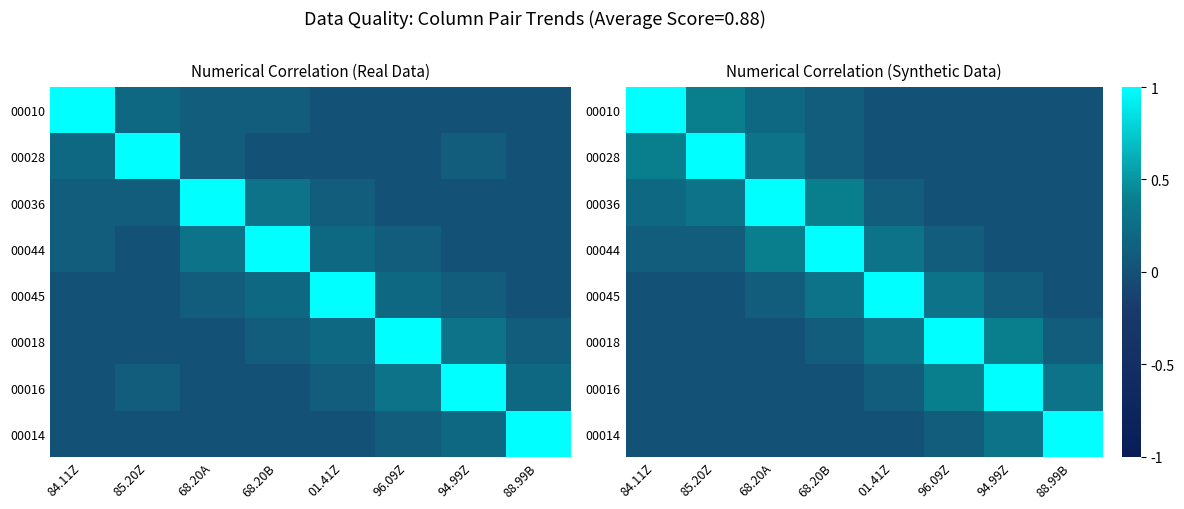

What is the spread (max minus min) of values at 01.41Z?

1.0